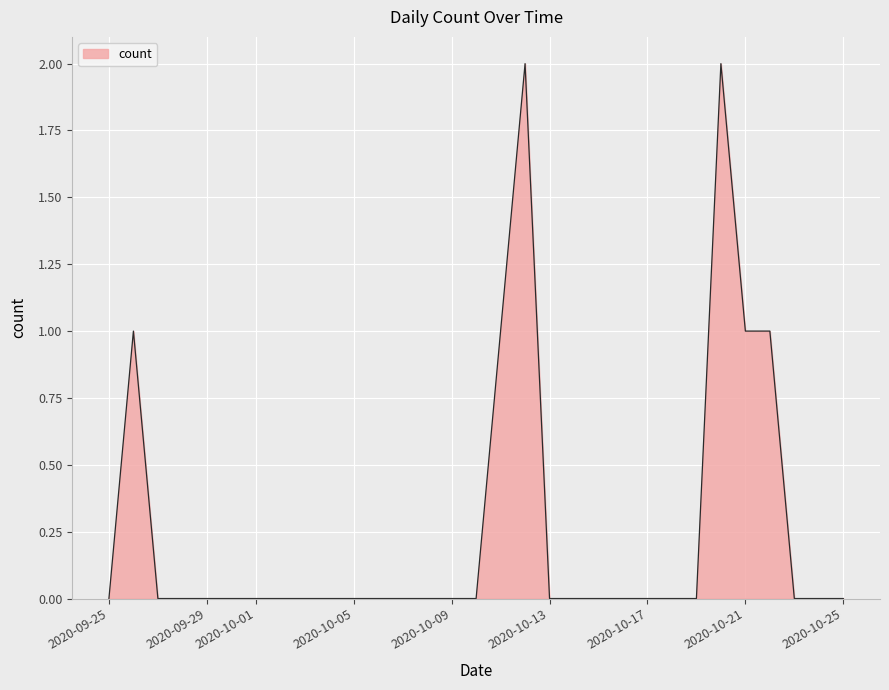

Rank the categories by value from lowest to highest.

2020-09-25, 2020-09-27, 2020-09-28, 2020-09-29, 2020-09-30, 2020-10-01, 2020-10-02, 2020-10-03, 2020-10-04, 2020-10-05, 2020-10-06, 2020-10-07, 2020-10-08, 2020-10-09, 2020-10-10, 2020-10-13, 2020-10-14, 2020-10-15, 2020-10-16, 2020-10-17, 2020-10-18, 2020-10-19, 2020-10-23, 2020-10-24, 2020-10-25, 2020-09-26, 2020-10-11, 2020-10-21, 2020-10-22, 2020-10-12, 2020-10-20